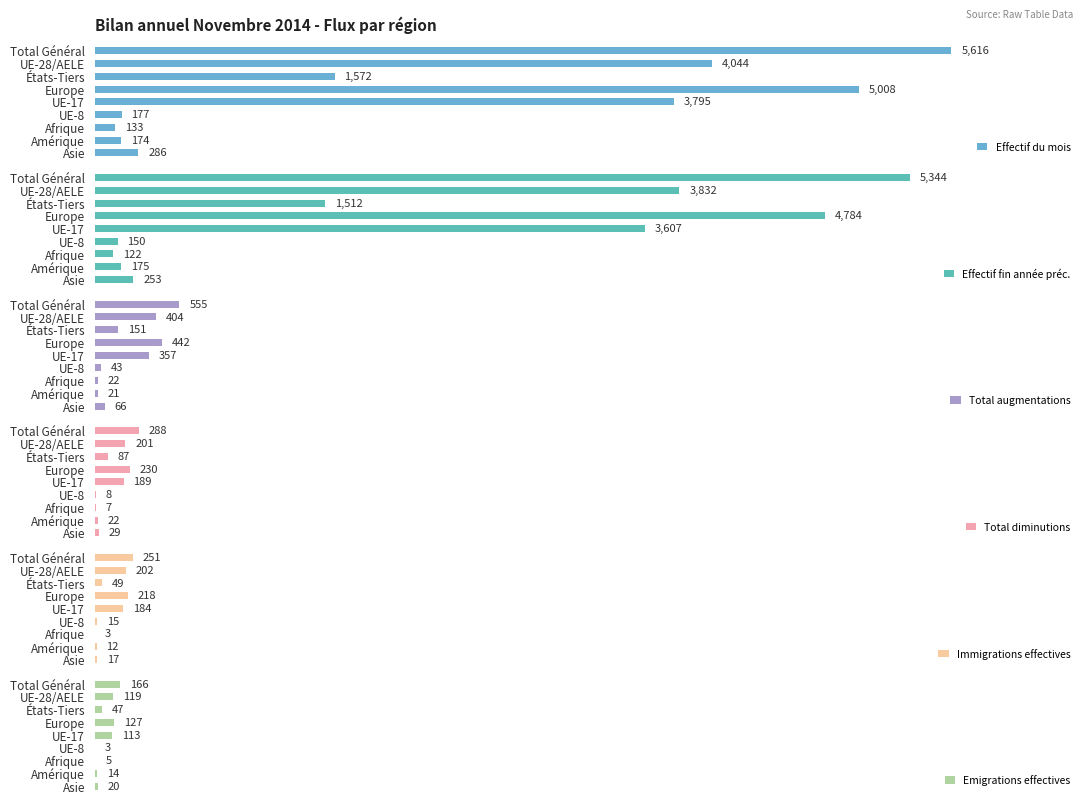

How many groups of bars are there?

9